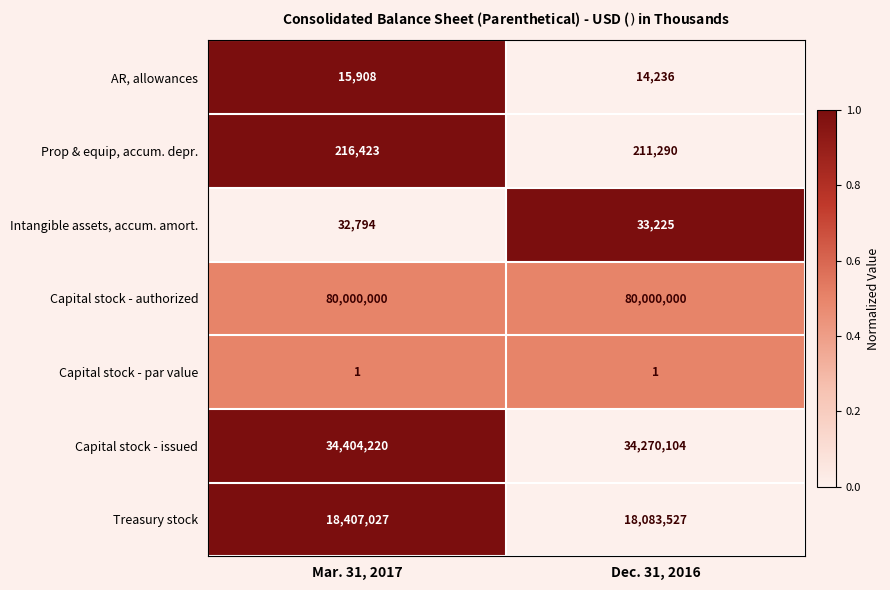

What is the difference between the highest and lowest values at Mar. 31, 2017?

79999999